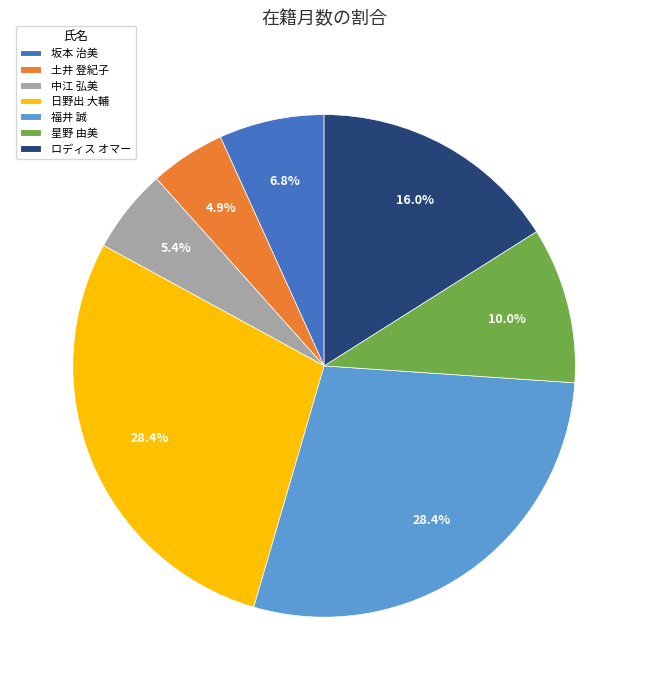

To the nearest percent, what percentage of the pie is 星野 由美?

10%